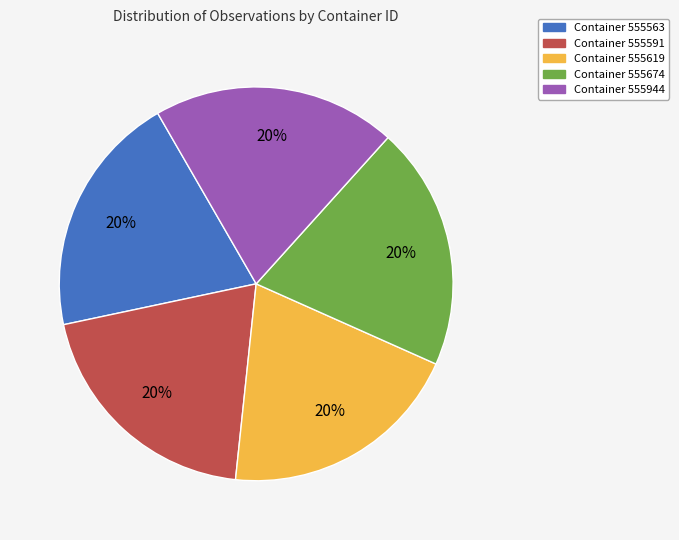

Combined, do Container 555944 and Container 555563 account for over 50%?

No